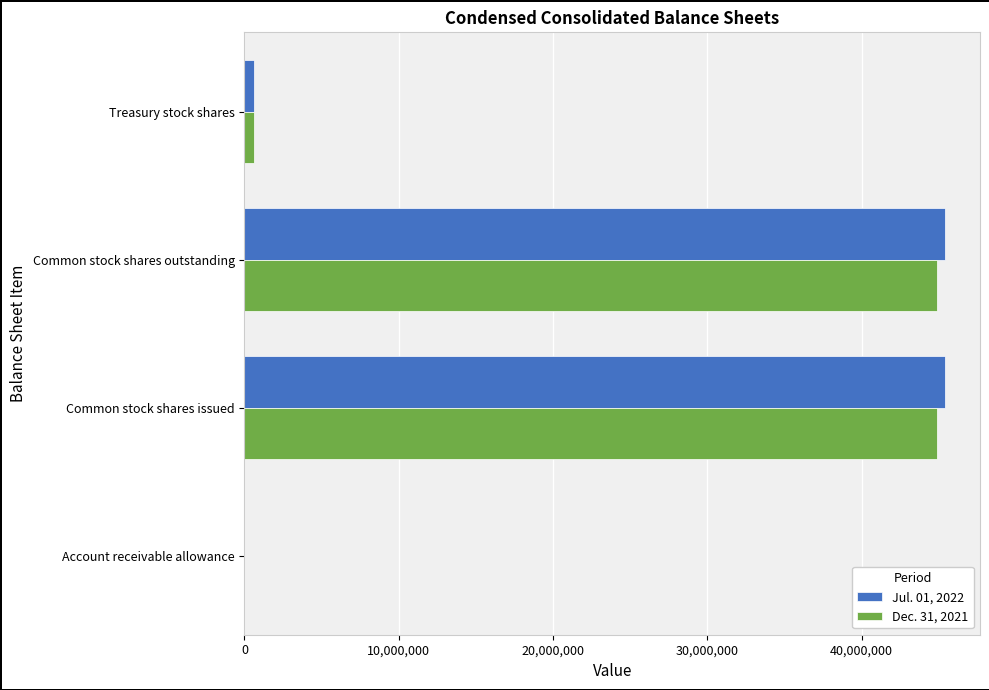

Is it true that Dec. 31, 2021 equals 44900000.0 at Common stock shares issued?

True